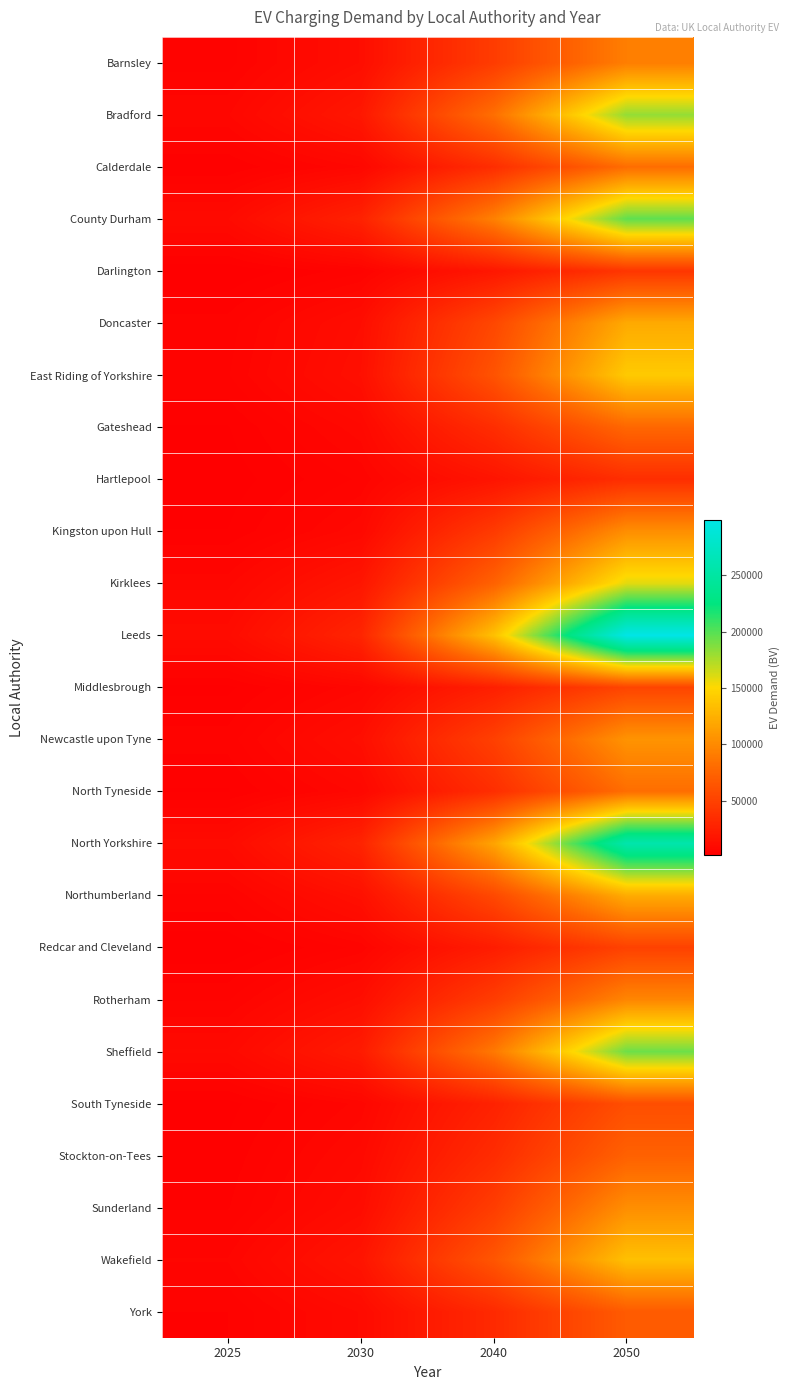

At how many categories does at least one series exceed 291504?

1